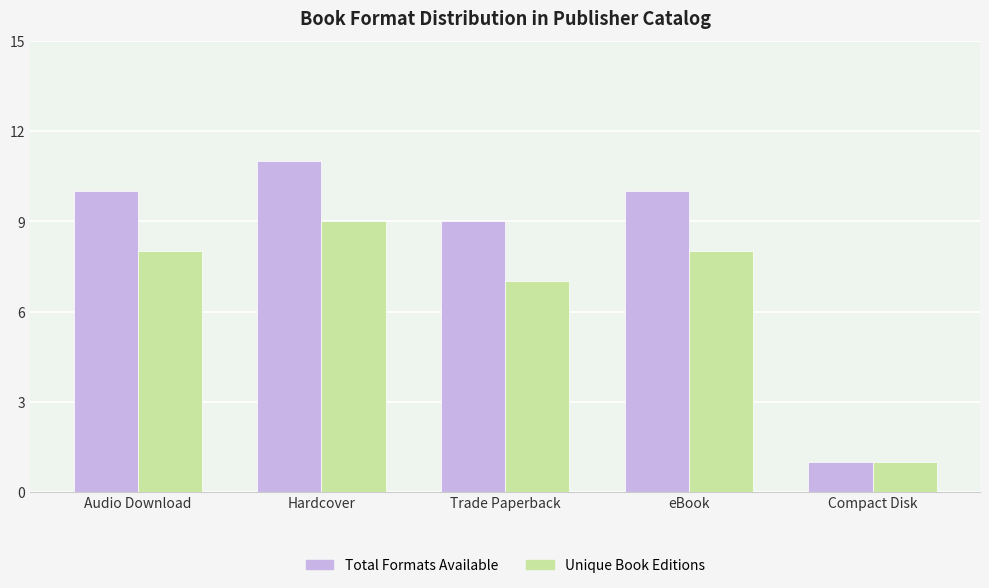

What is the label of the 4th bar from the left?

eBook